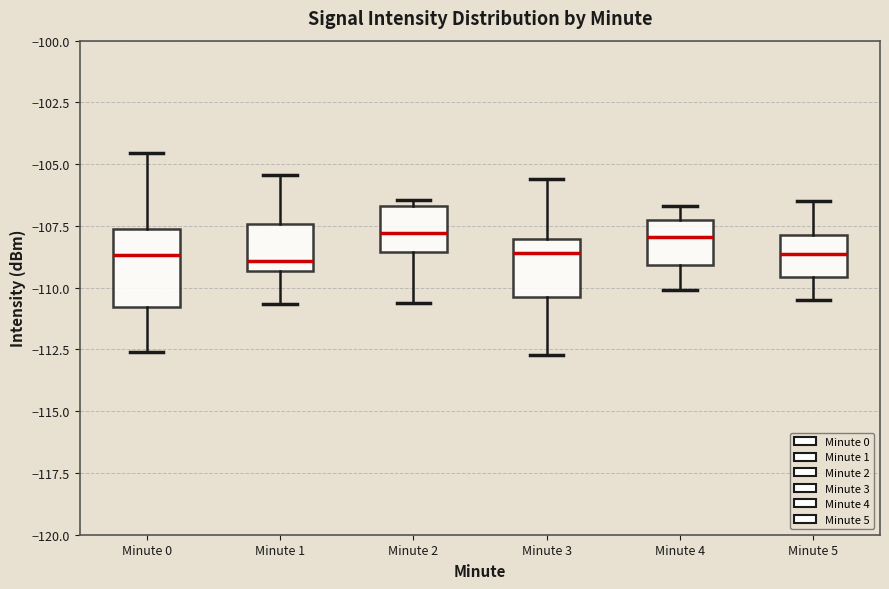

Where does the upper whisker of the box for Minute 1 end on the y-axis? The values are not printed on the chart, so give them approximately, as read against the axis.

-105.5